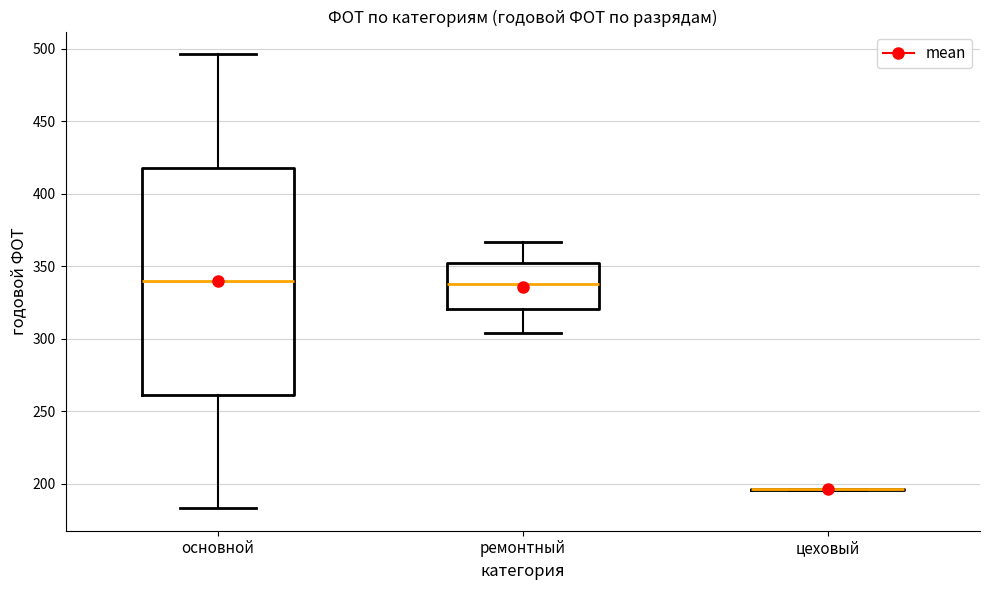

Comparing the boxes themselves (not the whiskers), which one is the tallest?

основной